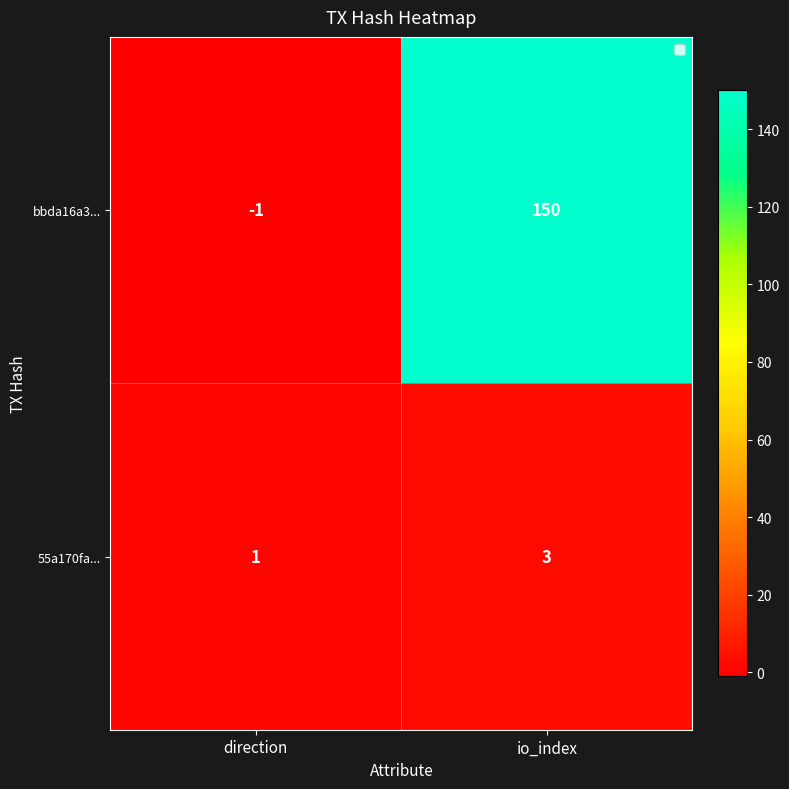

What is the maximum value shown in the chart?

150